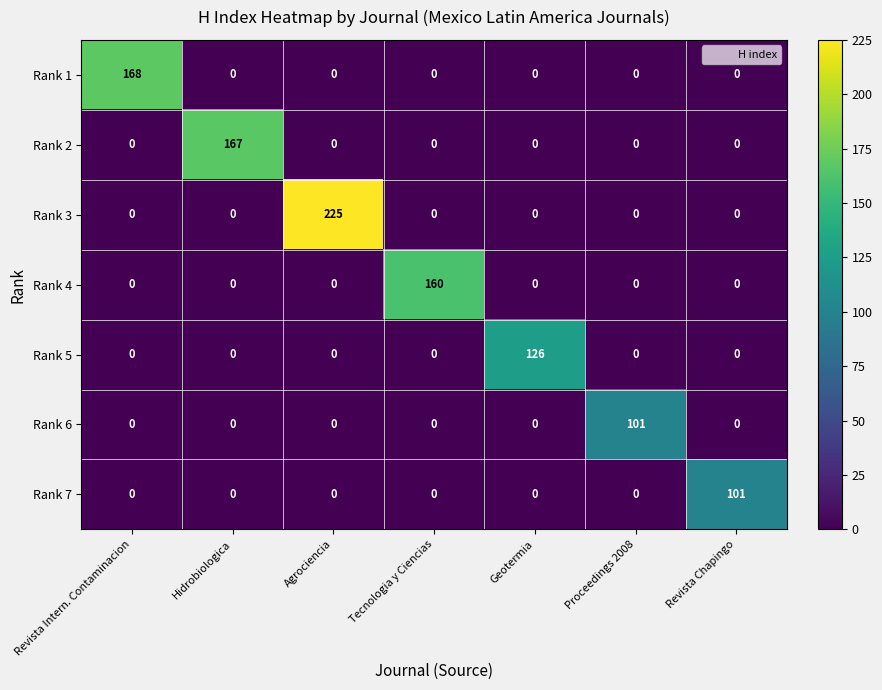

What is the highest value of the Rank 3 series?

225